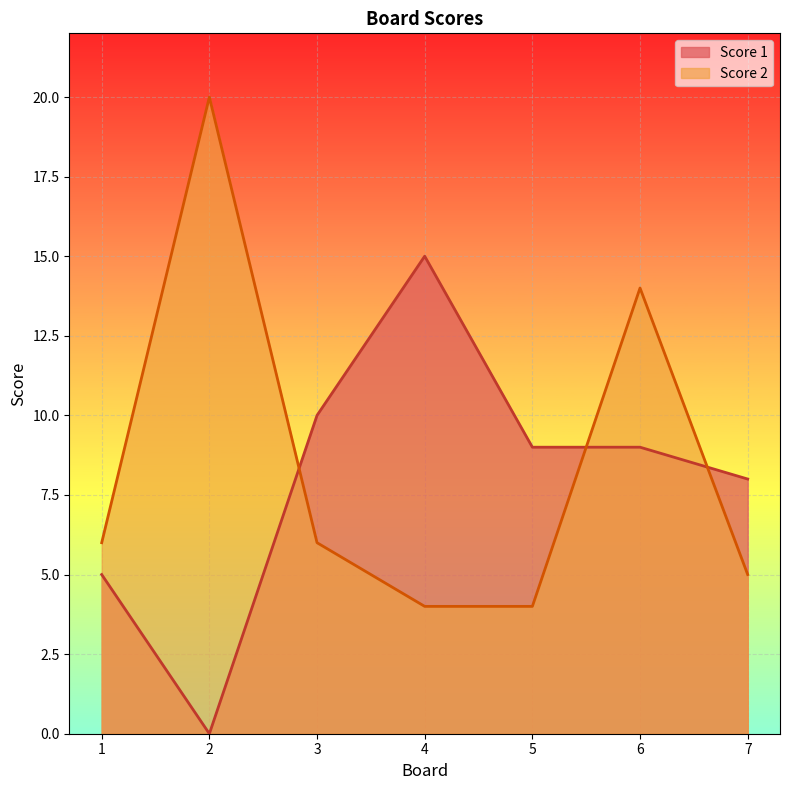

At which category is the sum across all series the highest?

6